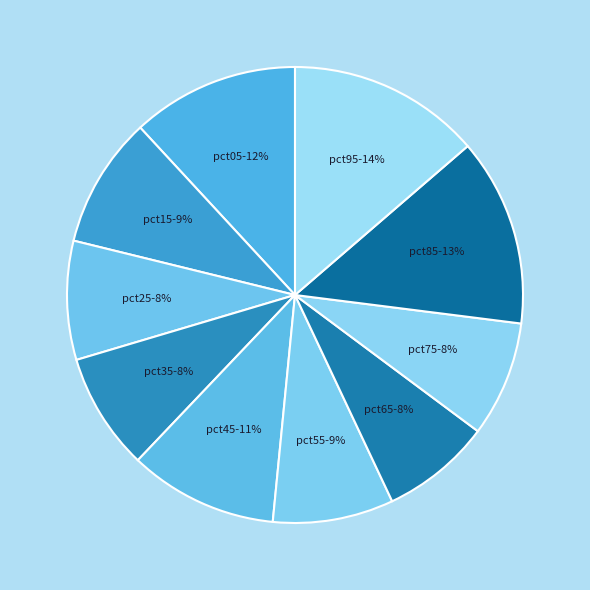

How many slices are in this pie chart?

10